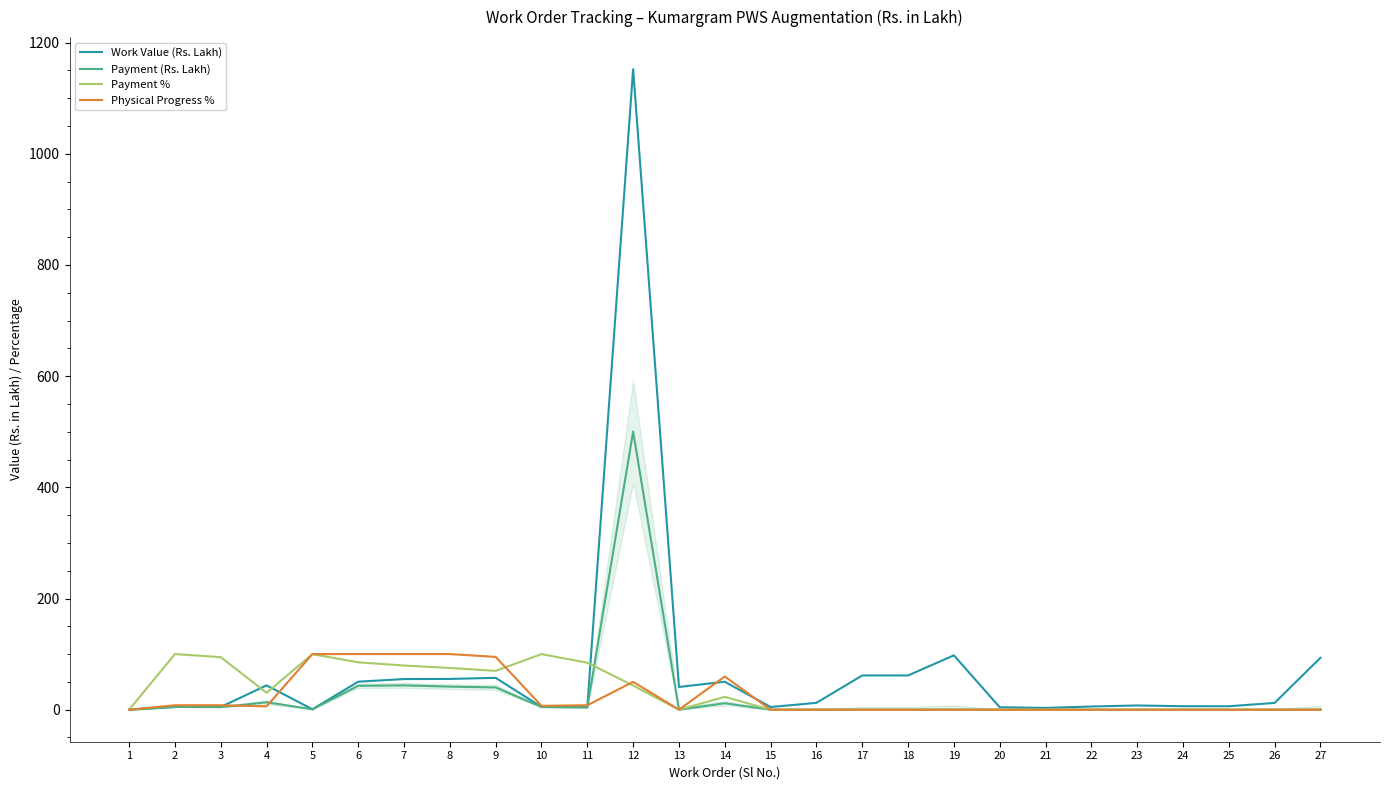

What are all the series names shown in the legend?

Work Value (Rs. Lakh), Payment (Rs. Lakh), Payment %, Physical Progress %